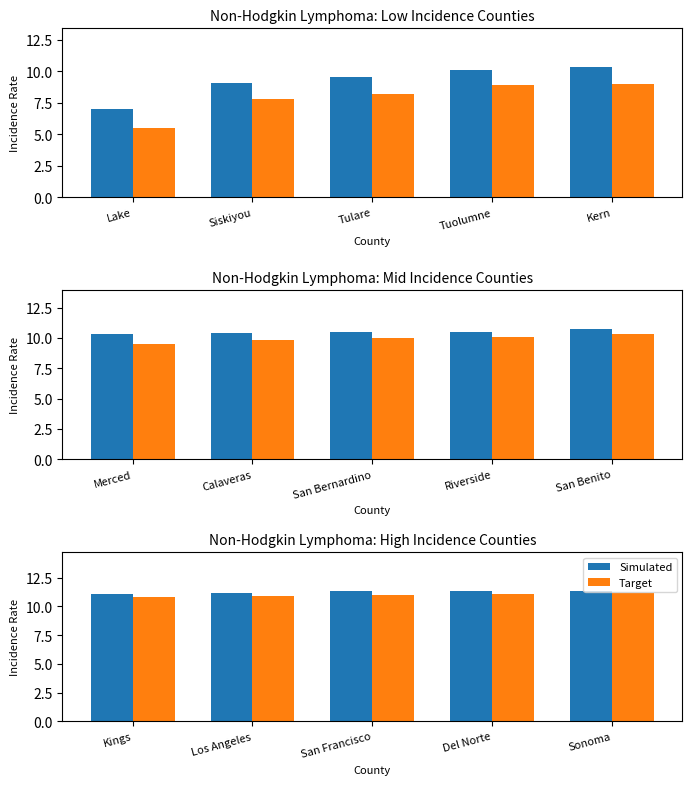

Does the chart contain any negative values?

No